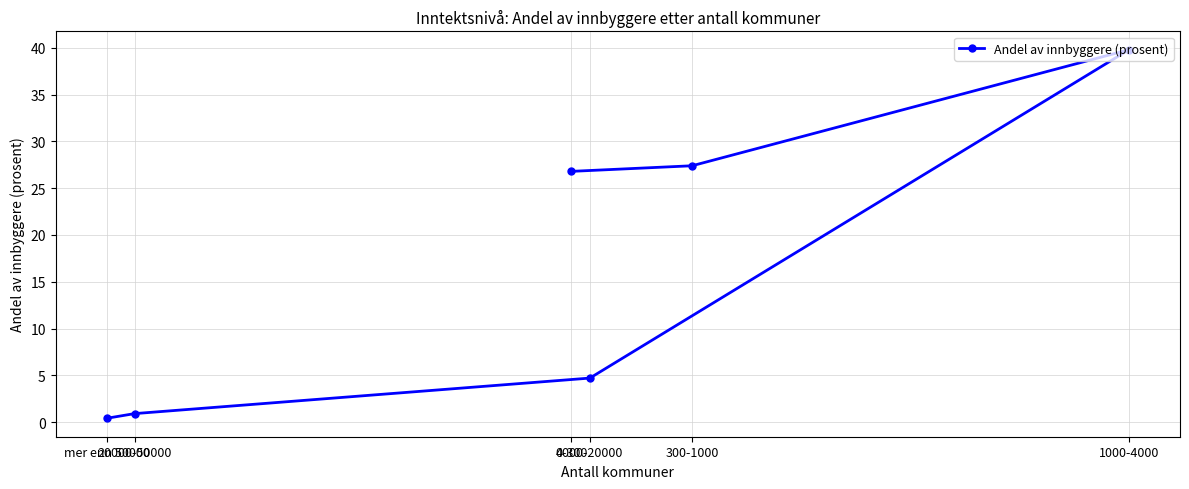

What is the average value?

16.7